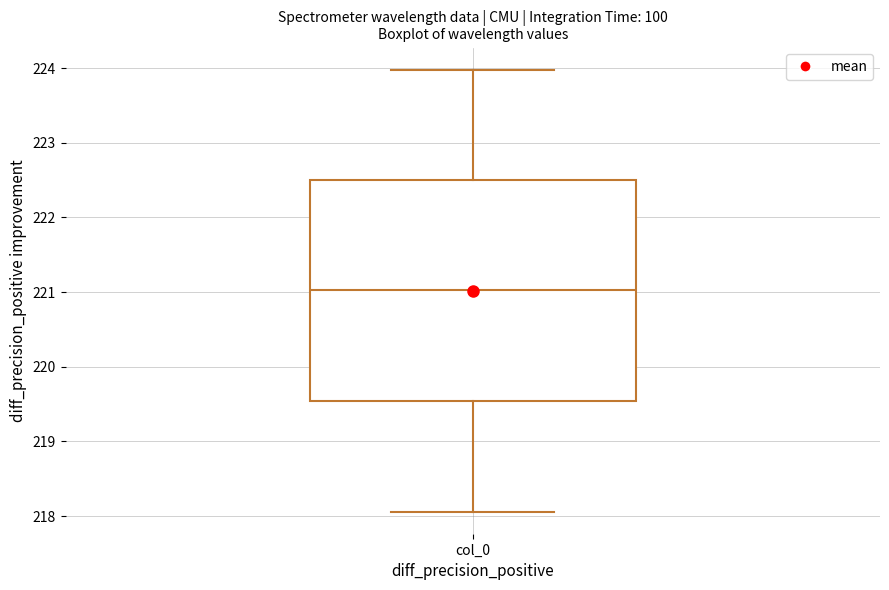

Transcribe this box plot: give where the median line is, the range the box spans, and where the two whiskers end, as read against the y-axis. The values are not printed on the chart, so give them approximately, as read against the axis.

median 221.0, box 219.5 to 222.5, whiskers 218.1 to 224.0